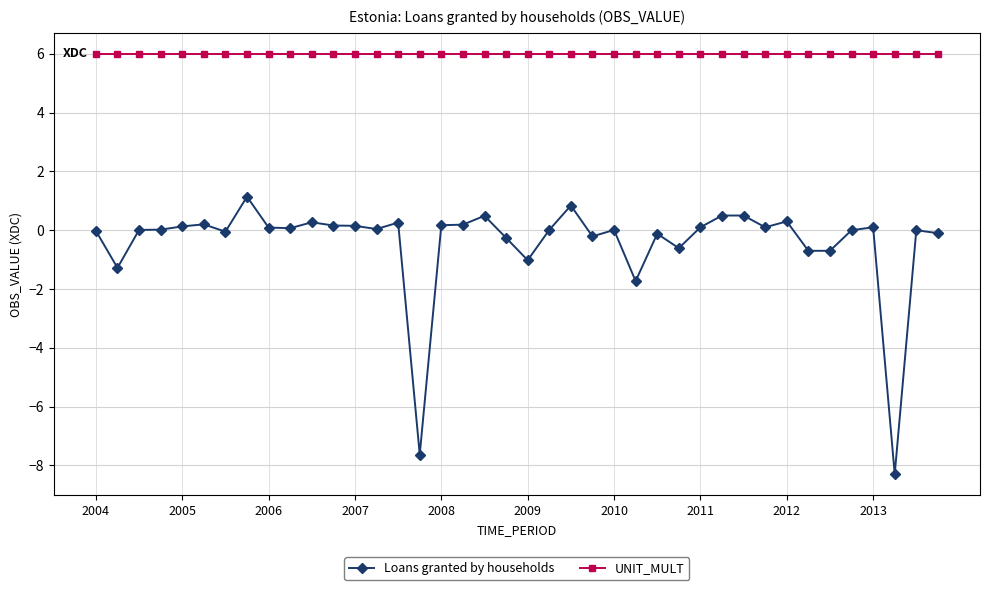

Count the number of data series in this chart.

2